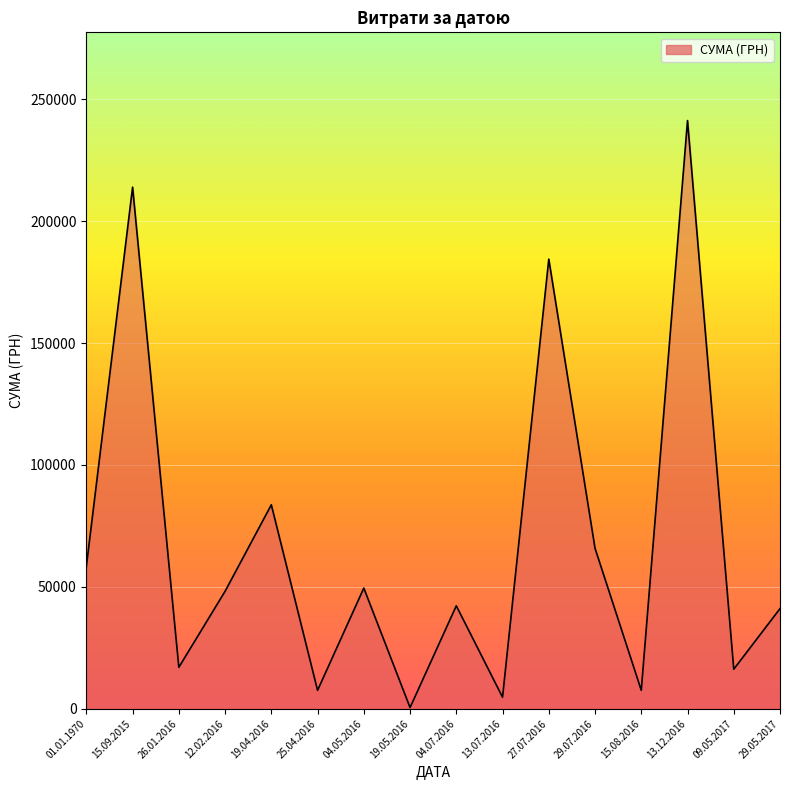

Which has a higher value, 04.05.2016 or 27.07.2016?

27.07.2016